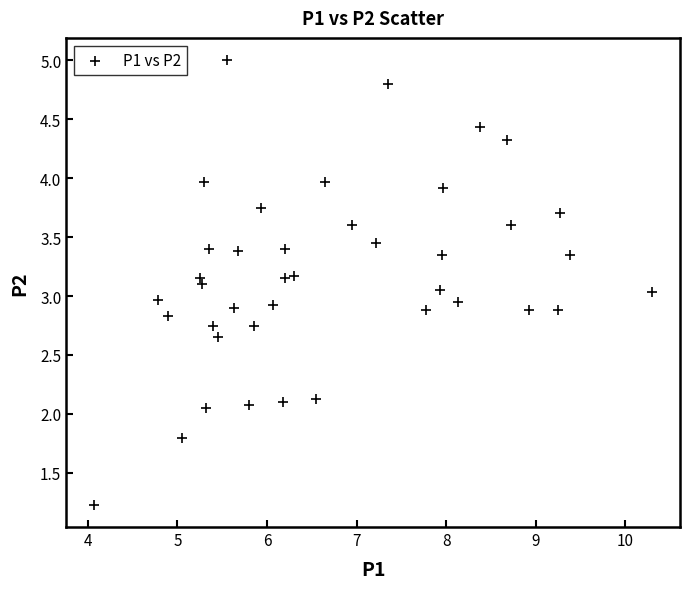

What is the range of X values (max minus min)?

6.2